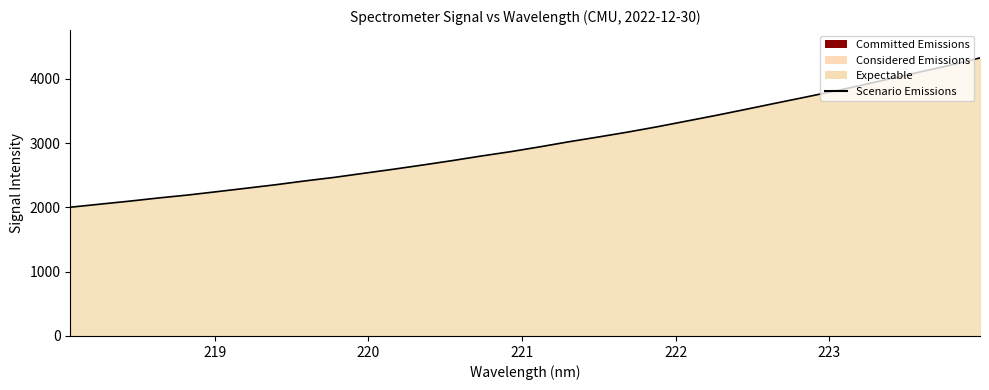

How many lines are shown in the chart?

1